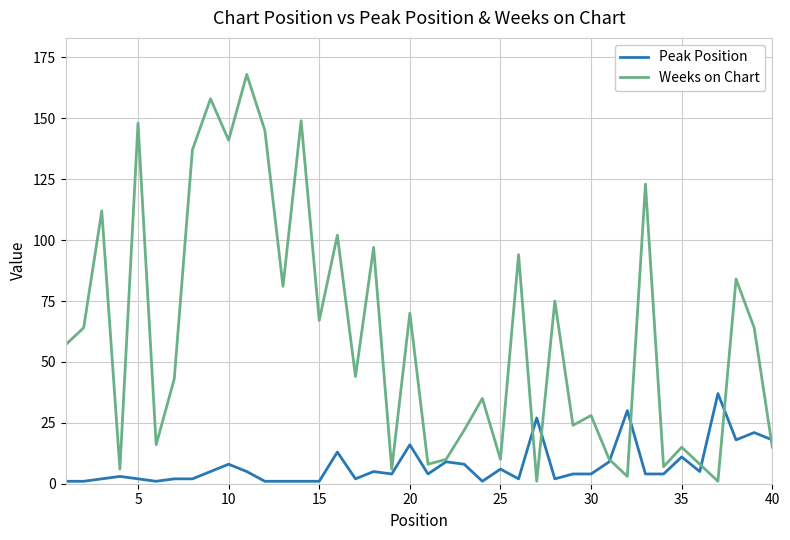

Which series has the largest range (max minus min)?

Weeks on Chart